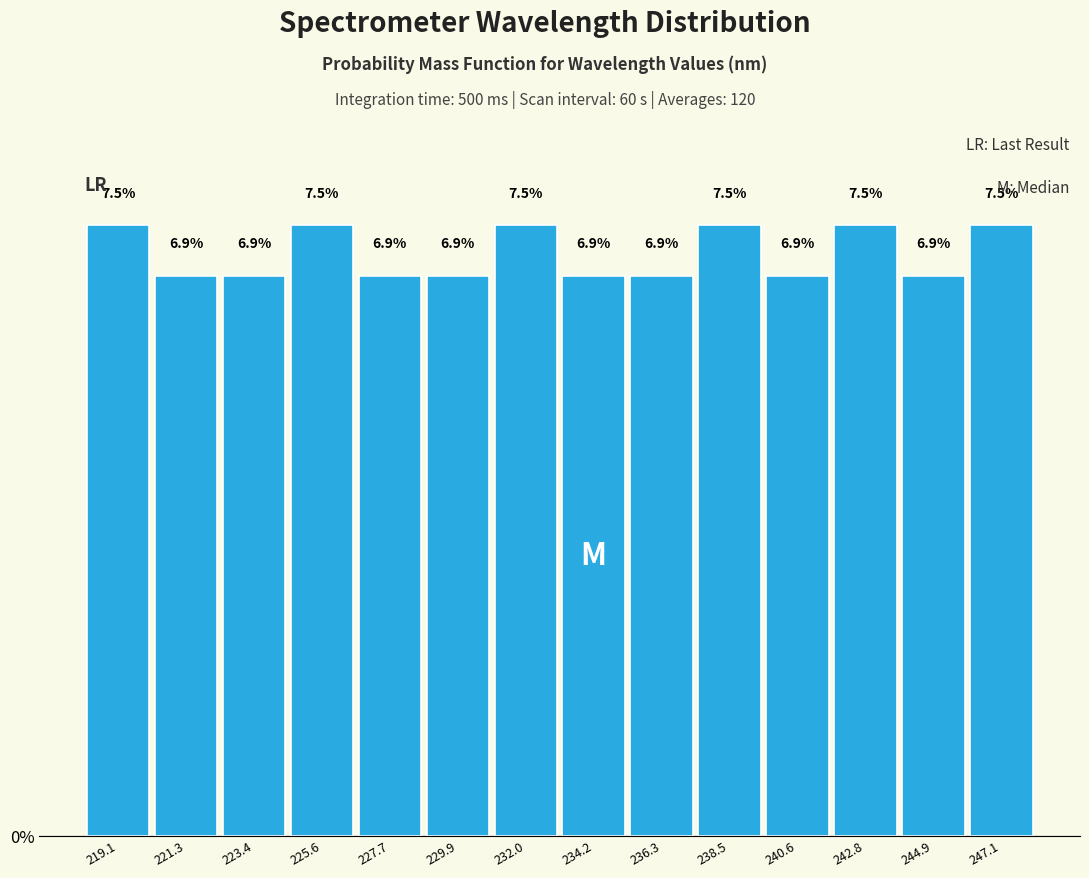

What is the height of the bar covering 237.5 to 239.5 on the x-axis? The bar edges are not printed on the chart, so give them approximately, as read against the axis.

7.5